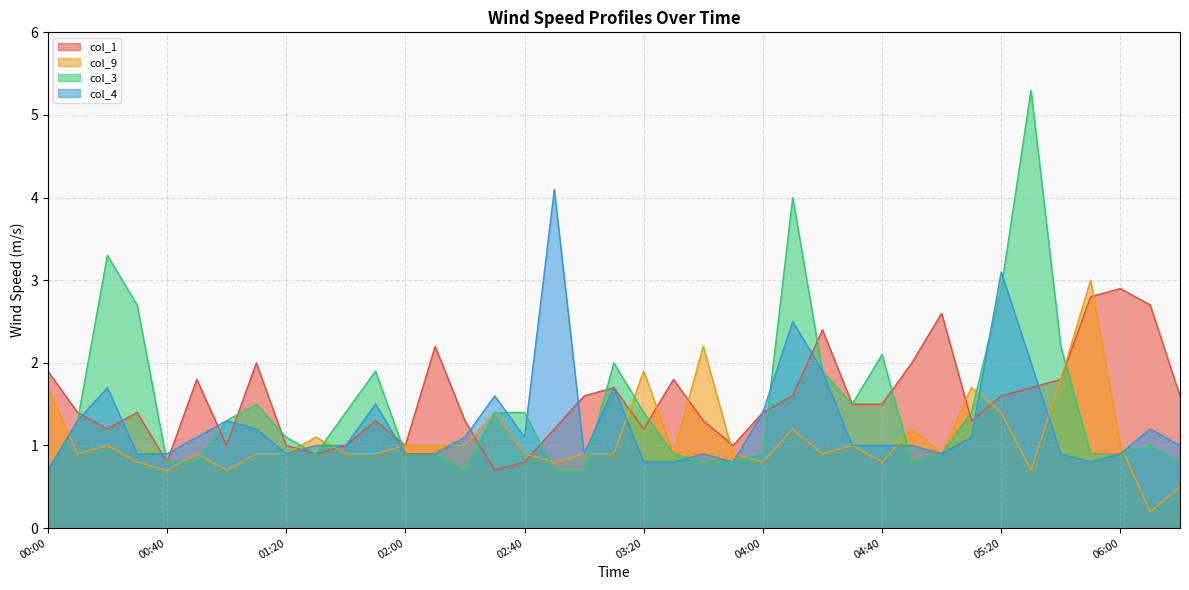

What is the label of the 12th point from the left?

01:50